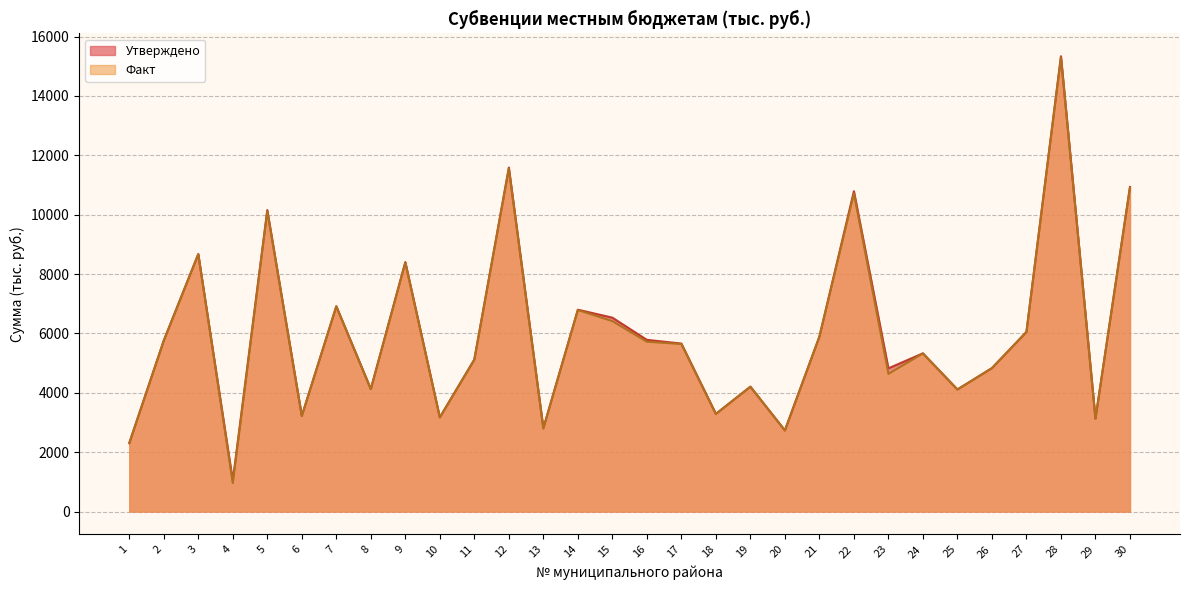

In Утверждено, how many points are higher than both neighbors (excluding endpoints)?

10